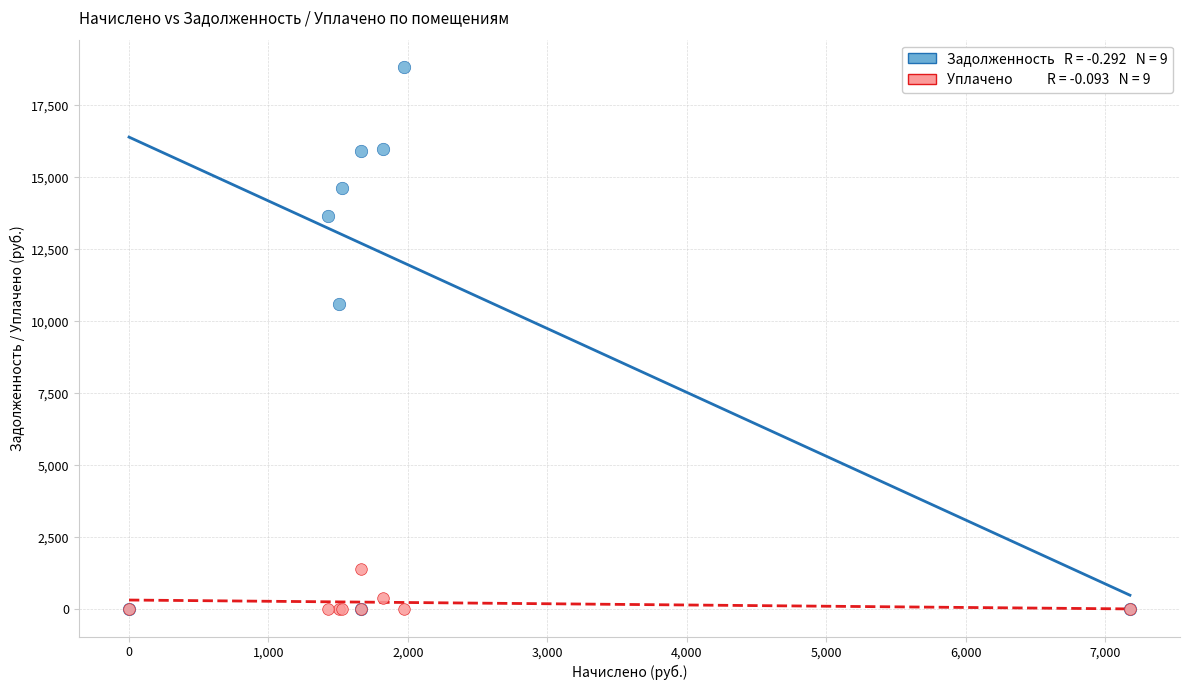

Across all series, what Y value is closest to 9420?

10598.4